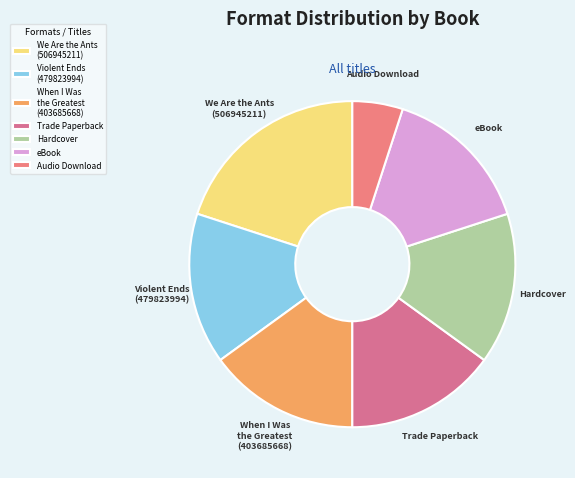

The We Are the Ants (506945211) slice represents 29% of the pie. True or false?

False